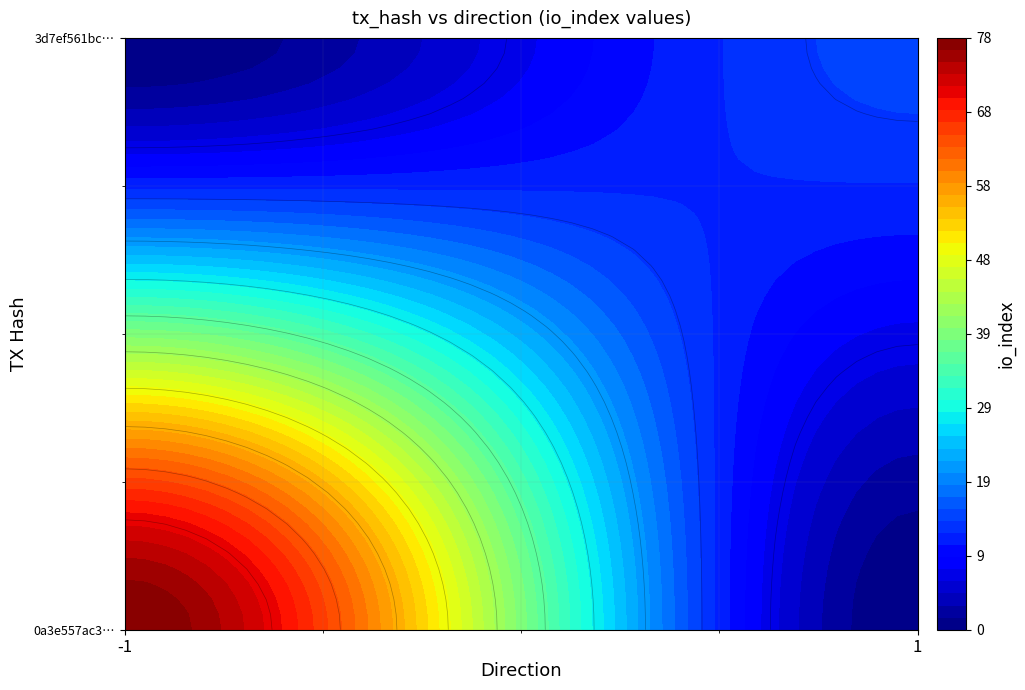

Reading left to right, extract all data points from this chart.

0a3e557ac3c841d334cc1360ed38b14e7a27ea7: direction=-1	io_index=78
3d7ef561bc45168517b483d3e4cdd5e94252cab: direction=1	io_index=15